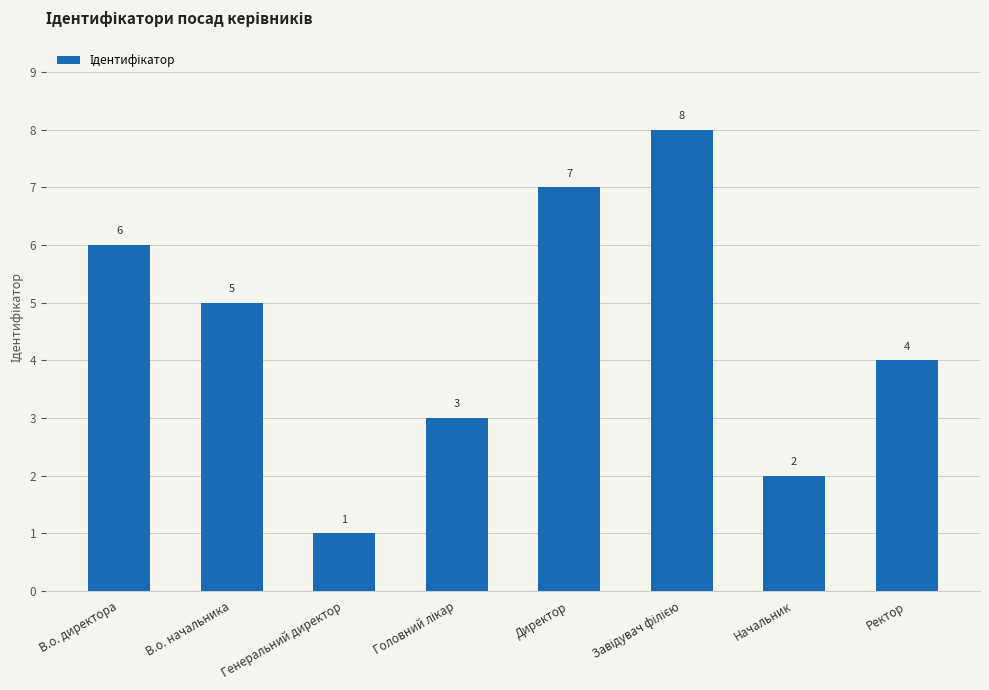

Which category has the lowest value across all series?

Генеральний директор